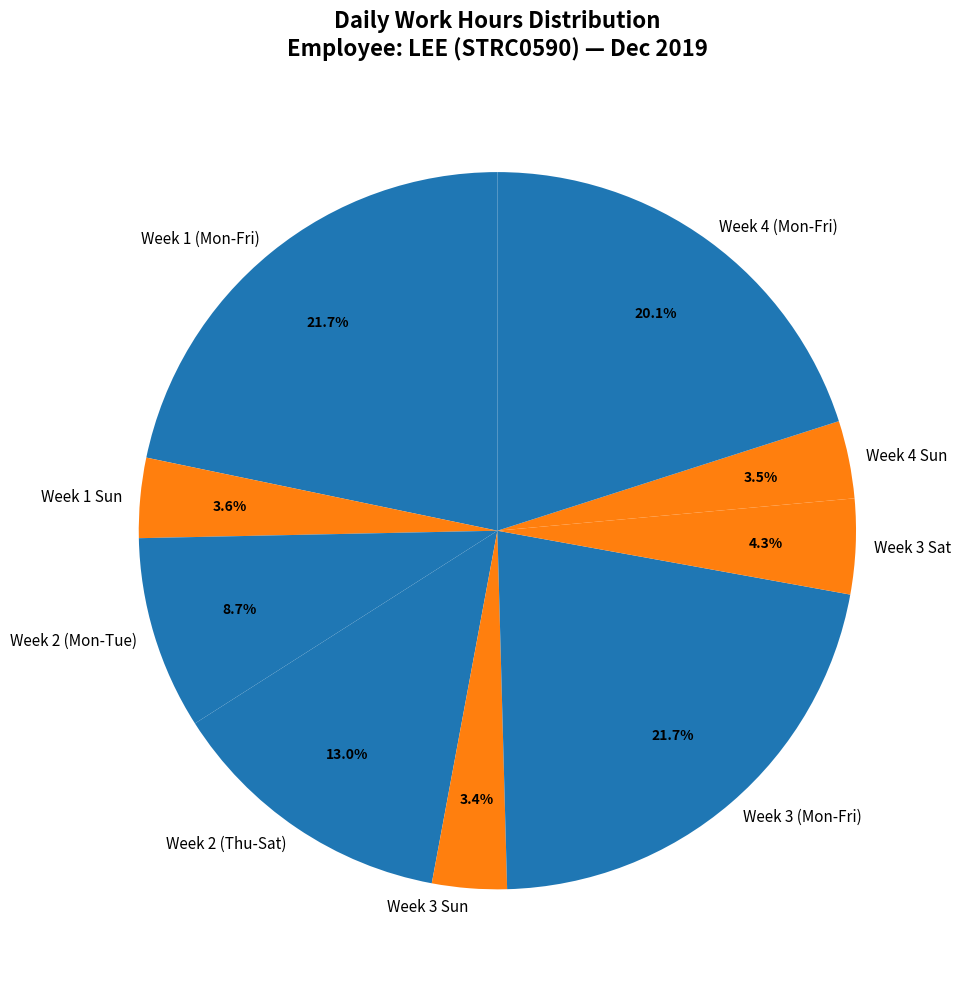

Approximately how many times larger is the value at Week 4 (Mon-Fri) compared to Week 2 (Mon-Tue)?

2.3